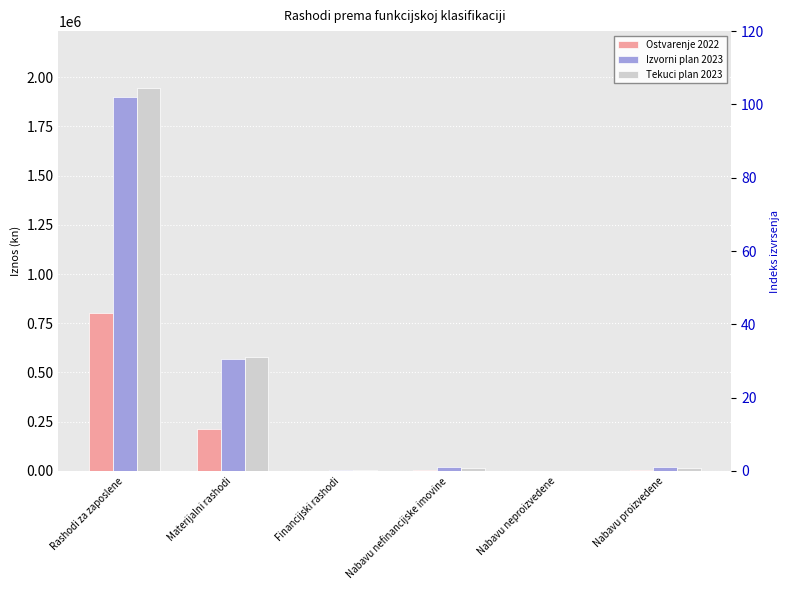

Count the number of categories in the chart.

6